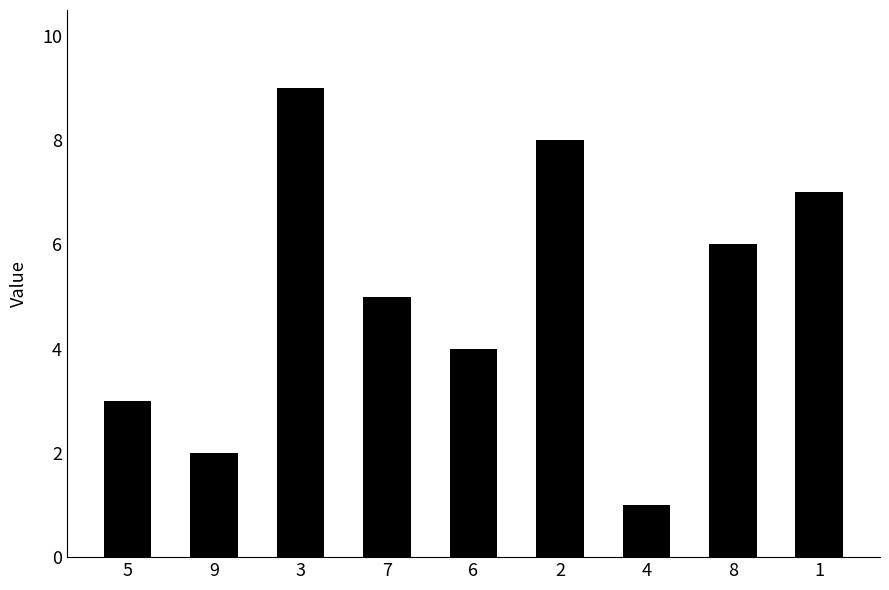

Does the chart contain any negative values?

No